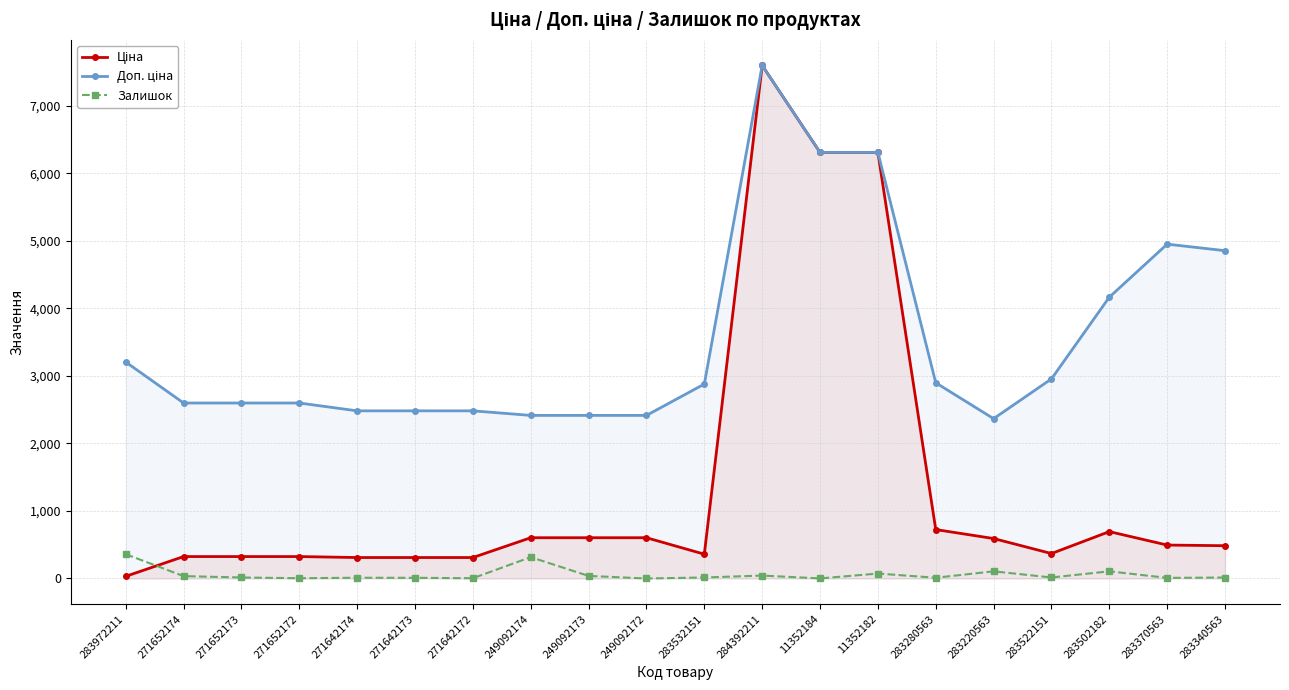

What are all the series names shown in the legend?

Ціна, Доп. ціна, Залишок